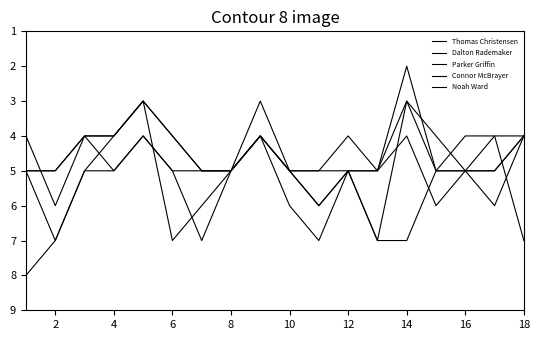

What is the average value of the Parker Griffin series?

5